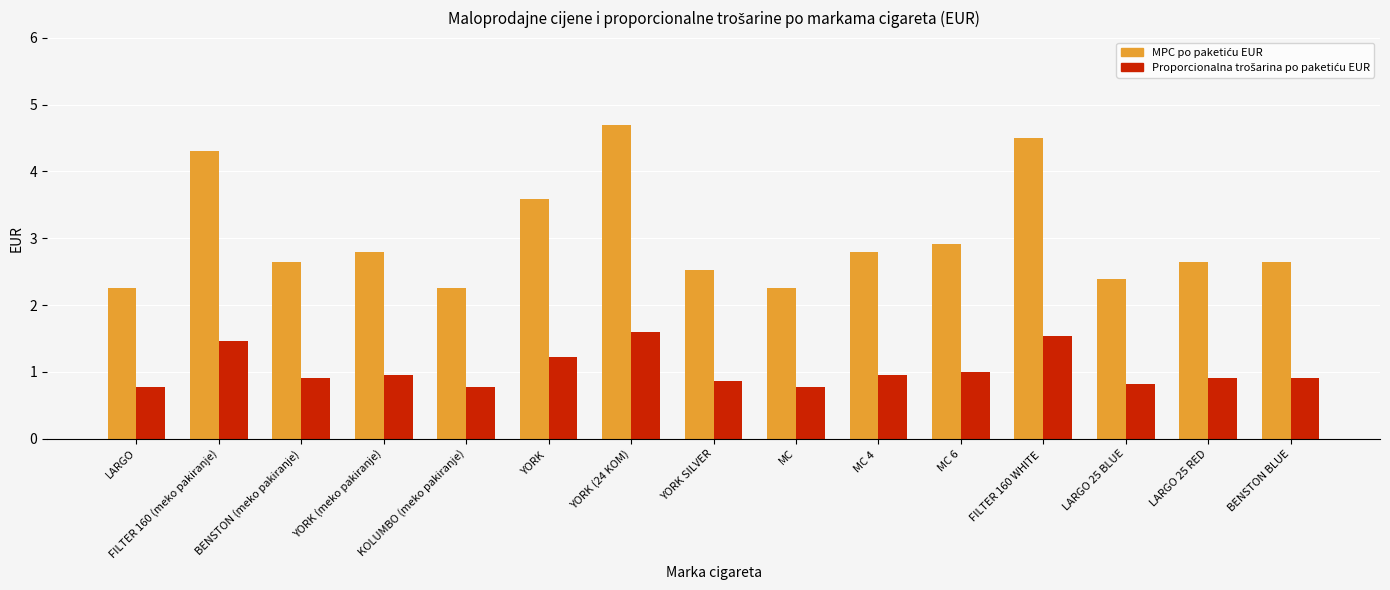

What is the smallest value displayed?

0.8